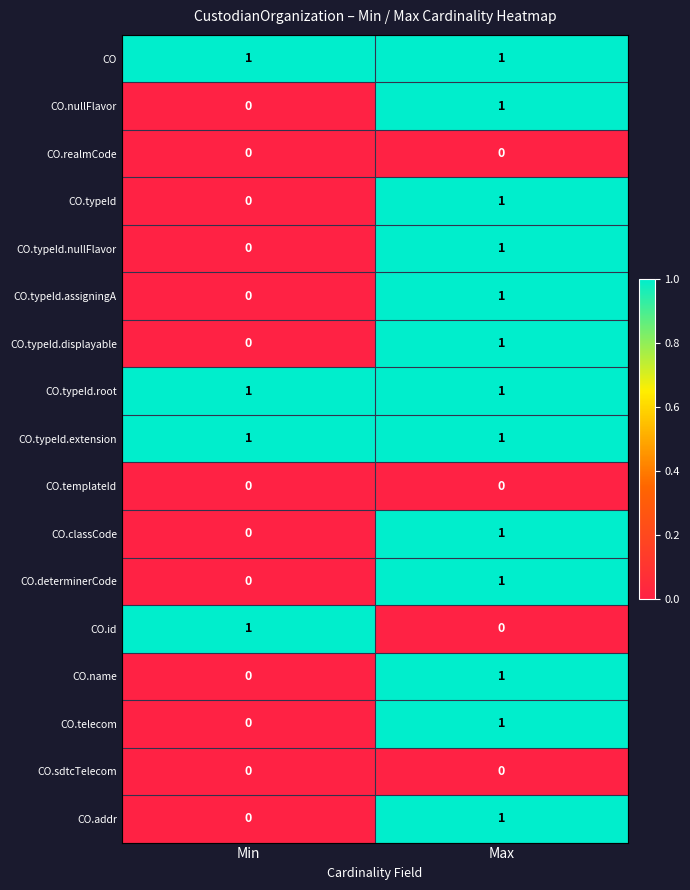

Is it true that CO.name equals 2 at Max?

False